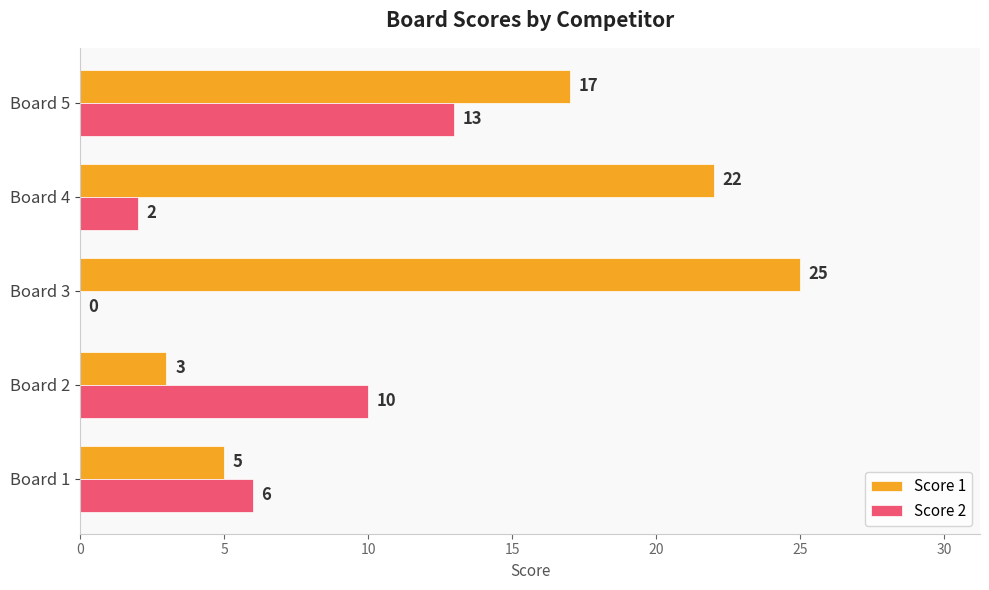

What is the total value across all series at Board 3?

25